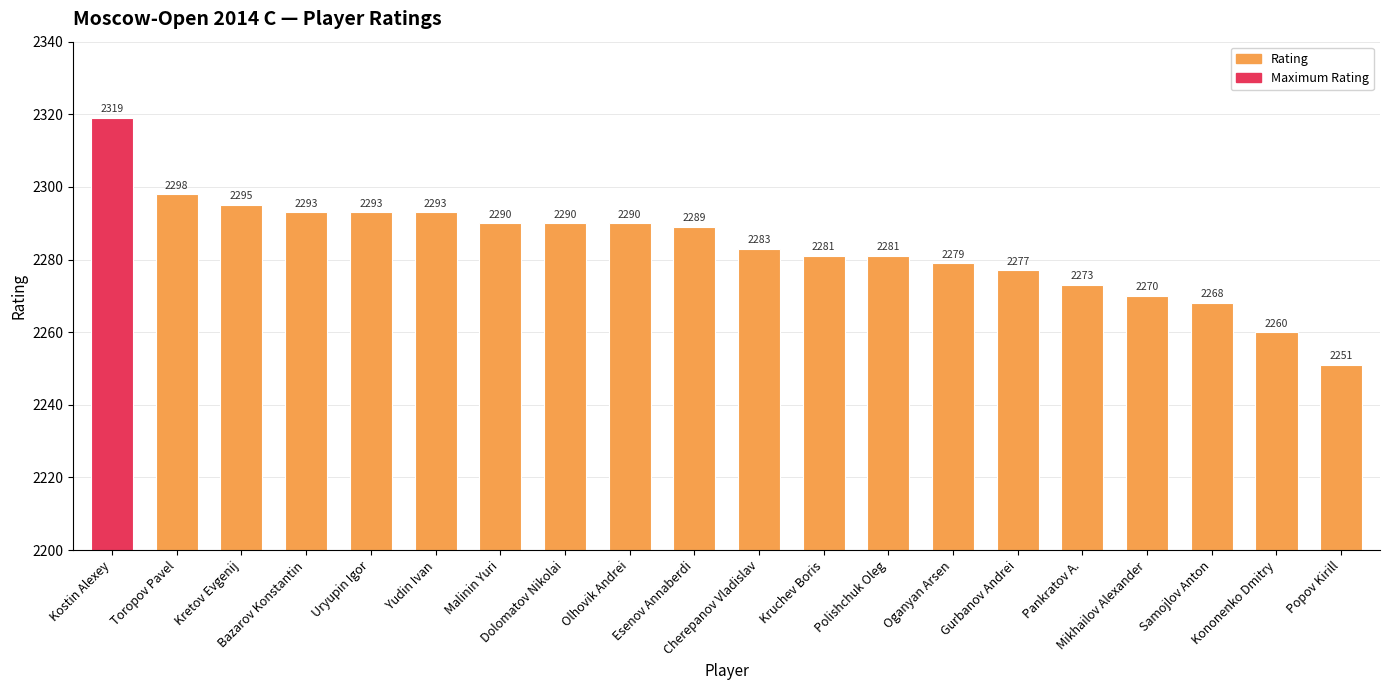

Reading left to right, what are all the values shown in this chart?

2319	2298	2295	2293	2293	2293	2290	2290	2290	2289	2283	2281	2281	2279	2277	2273	2270	2268	2260	2251